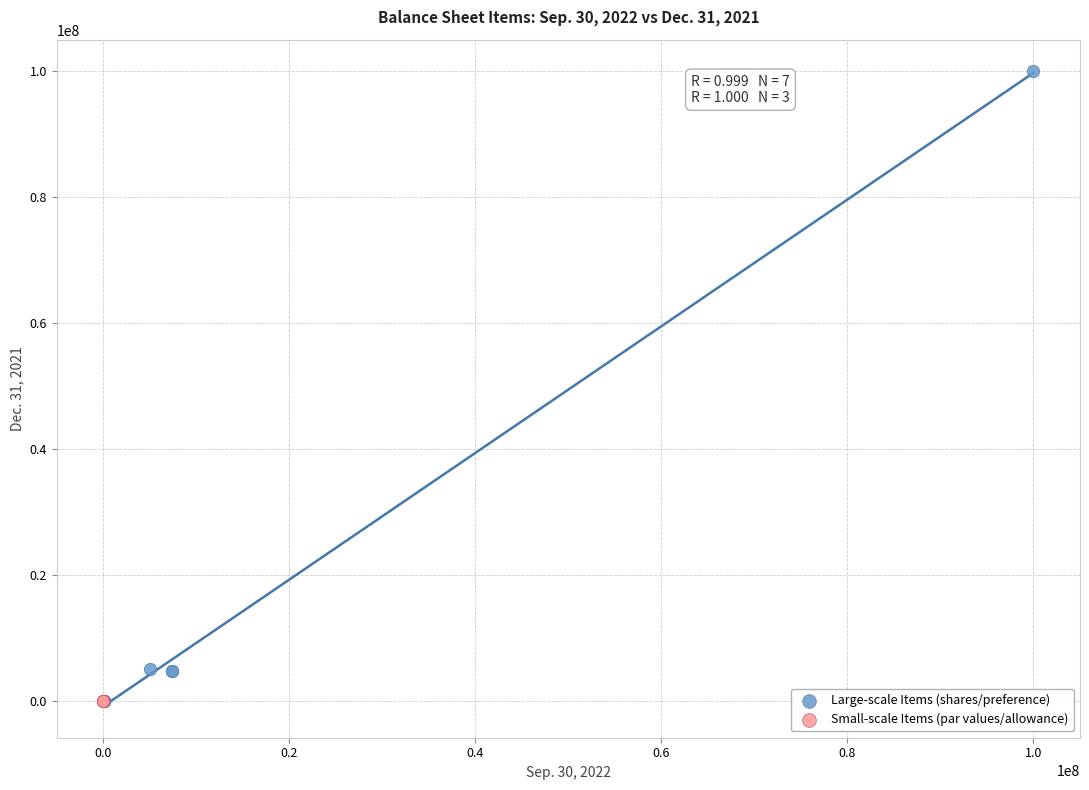

Which series has the widest spread of Y values?

Large-scale Items (shares/preference)